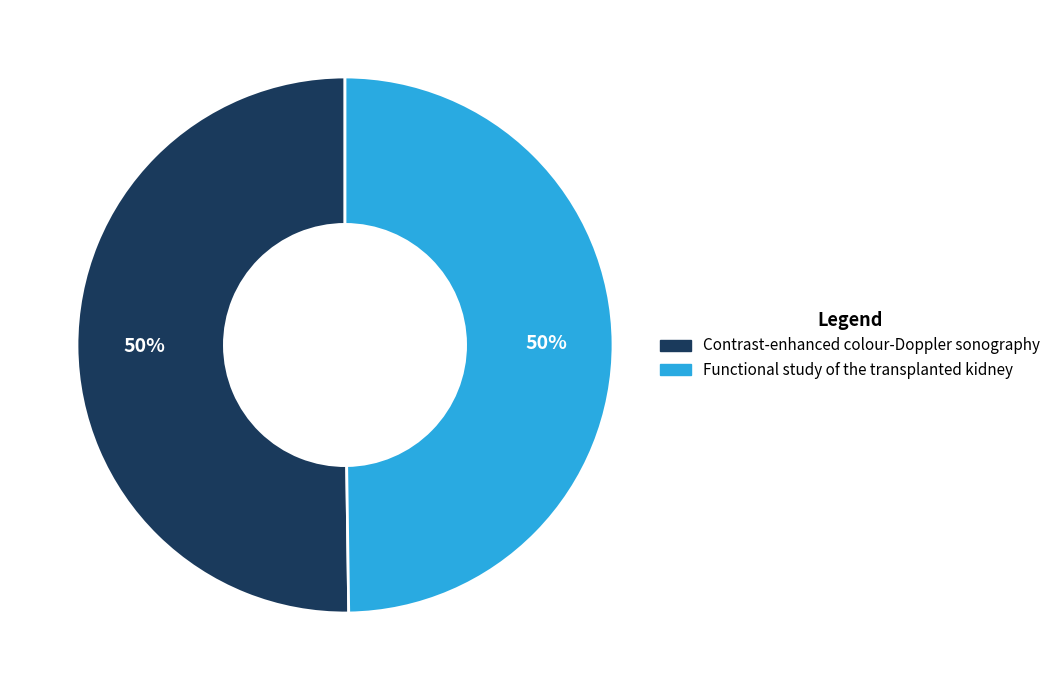

To the nearest percent, what is the combined percentage of Contrast-enhanced colour-Doppler sonography and Functional study of the transplanted kidney?

100%